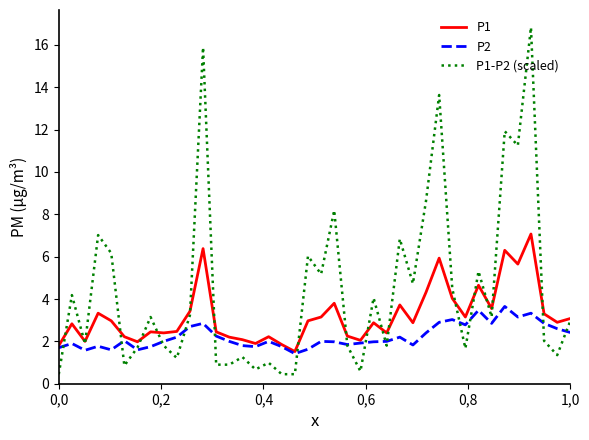

Is this an area chart (filled region under the line)?

No